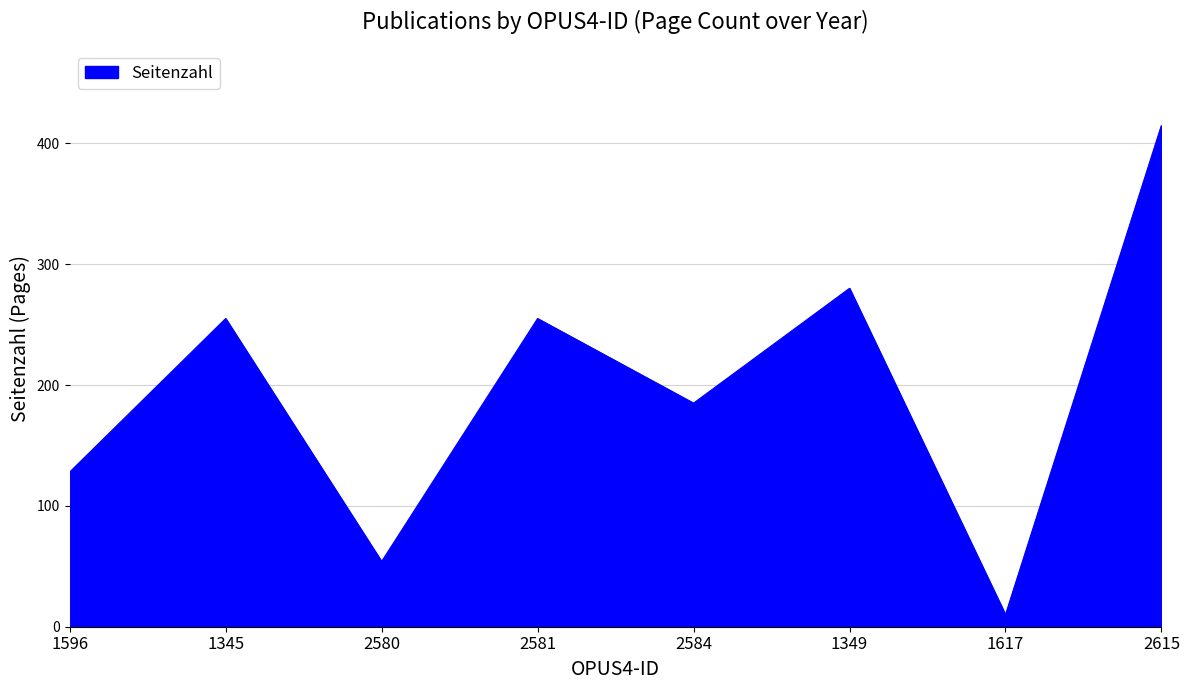

How many values are below 255?

4